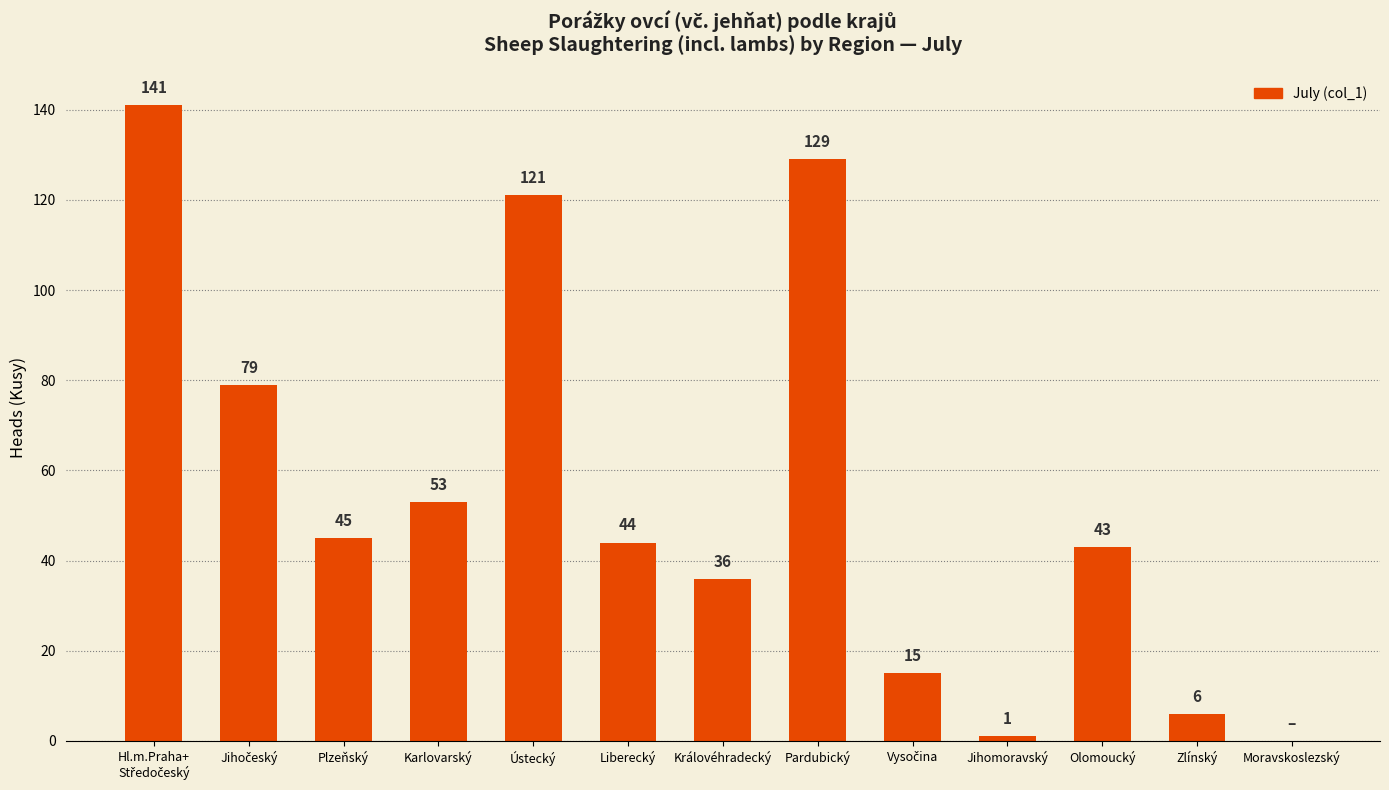

What is the change in value from Královéhradecký to Moravskoslezský?

-36